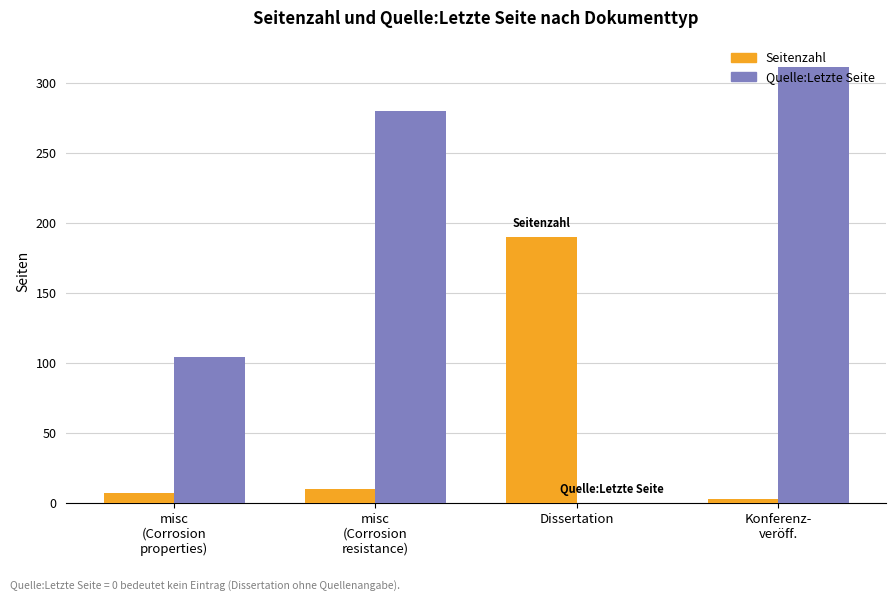

At which label does Seitenzahl reach its peak?

Dissertation